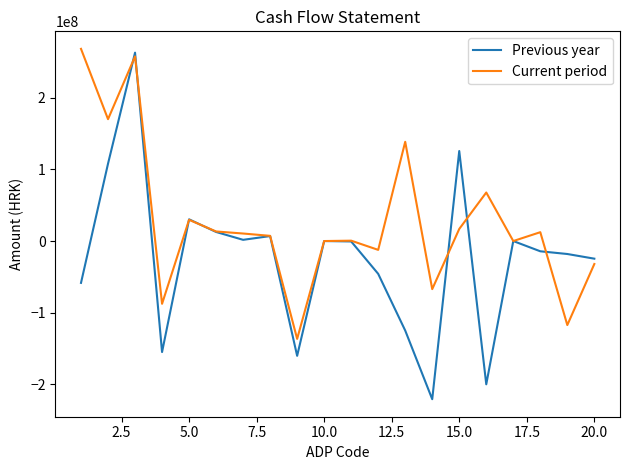

What are all the series names shown in the legend?

Previous year, Current period